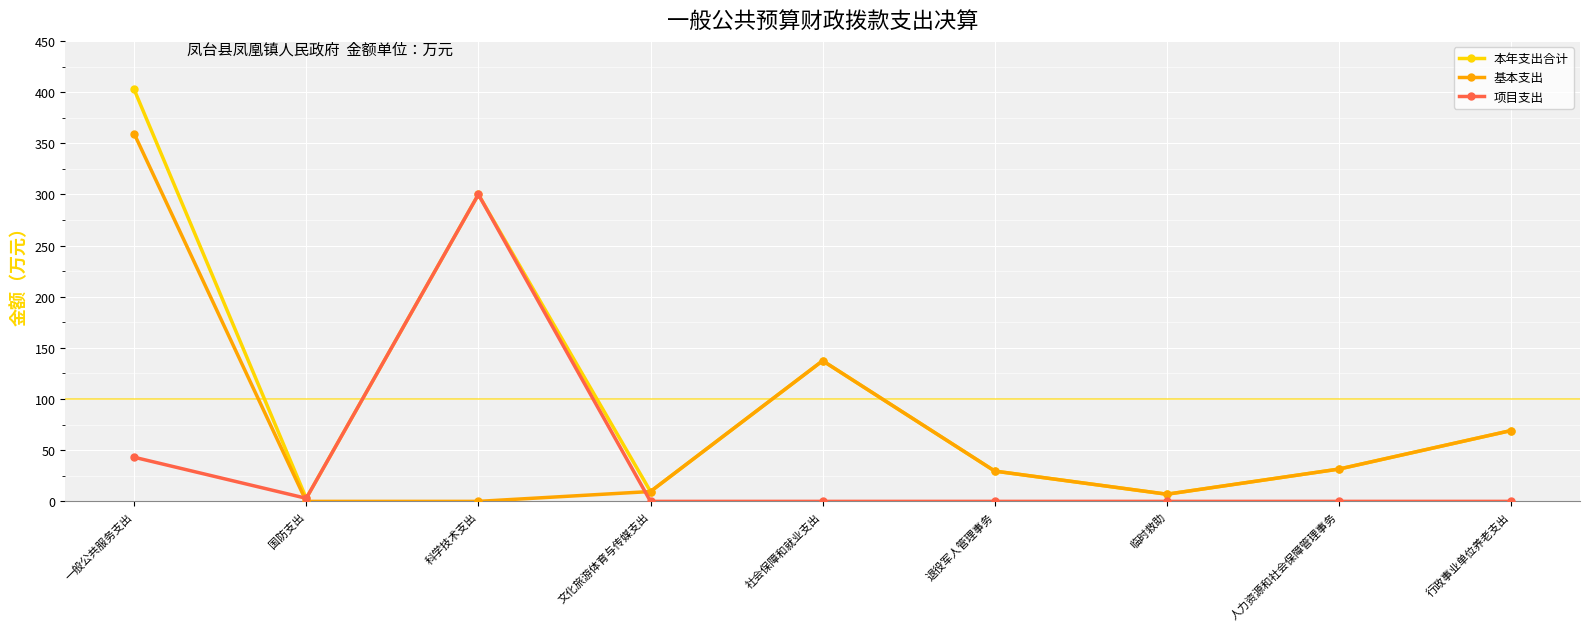

Where is 本年支出合计 nearest to the value 202?

社会保障和就业支出